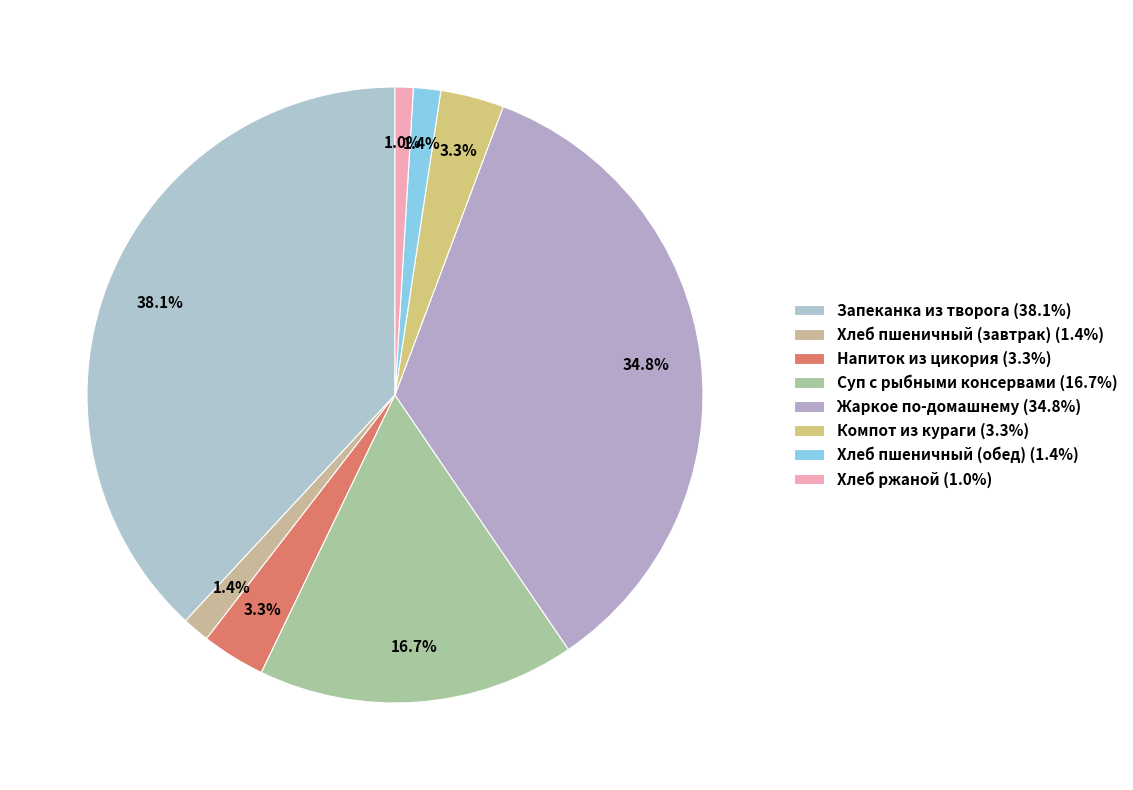

To the nearest percent, what portion does Хлеб пшеничный (обед) represent?

1%